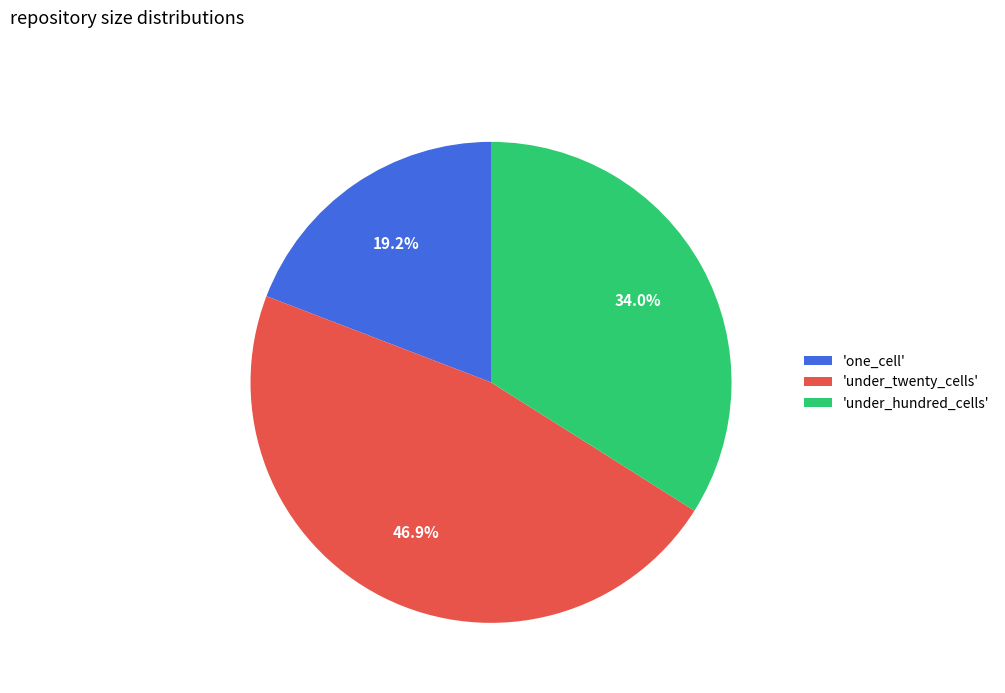

How many slices are in this pie chart?

3